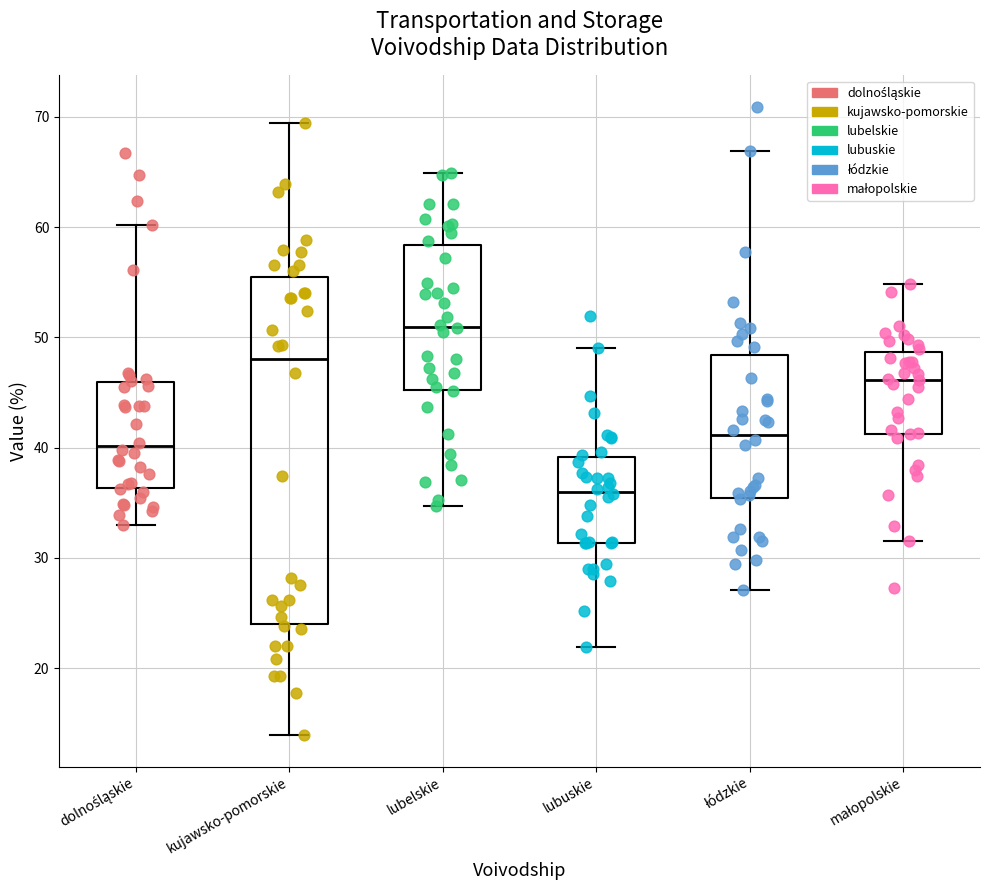

Where is the lower edge of the box for lubuskie on the y-axis? The values are not printed on the chart, so give them approximately, as read against the axis.

31